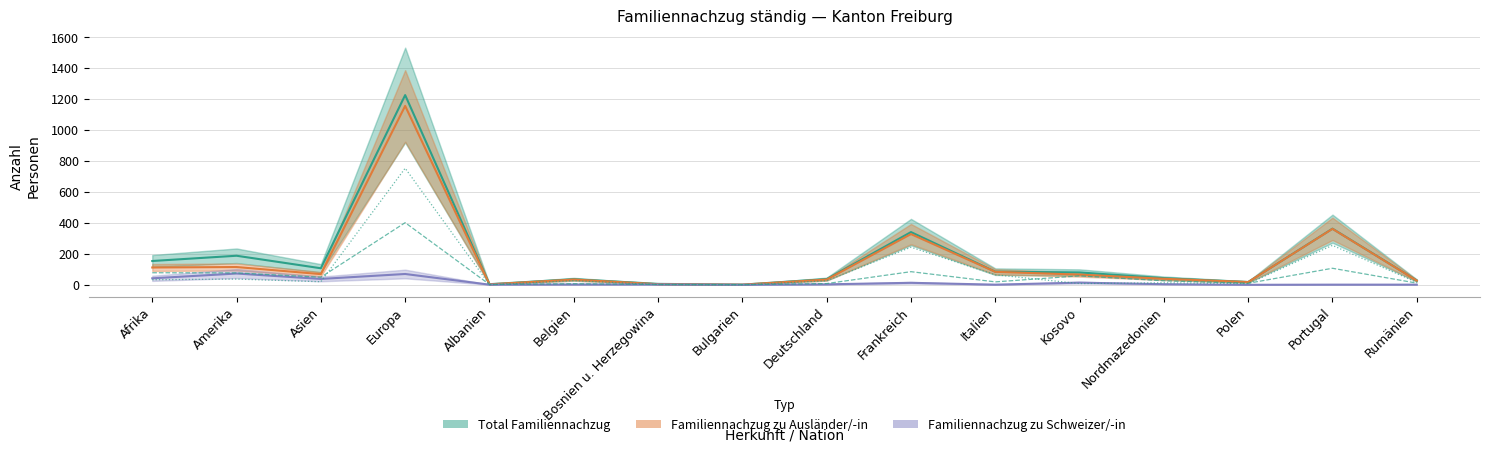

Which category has the highest value in the Familiennachzug zu Ausländer/-in series?

Europa